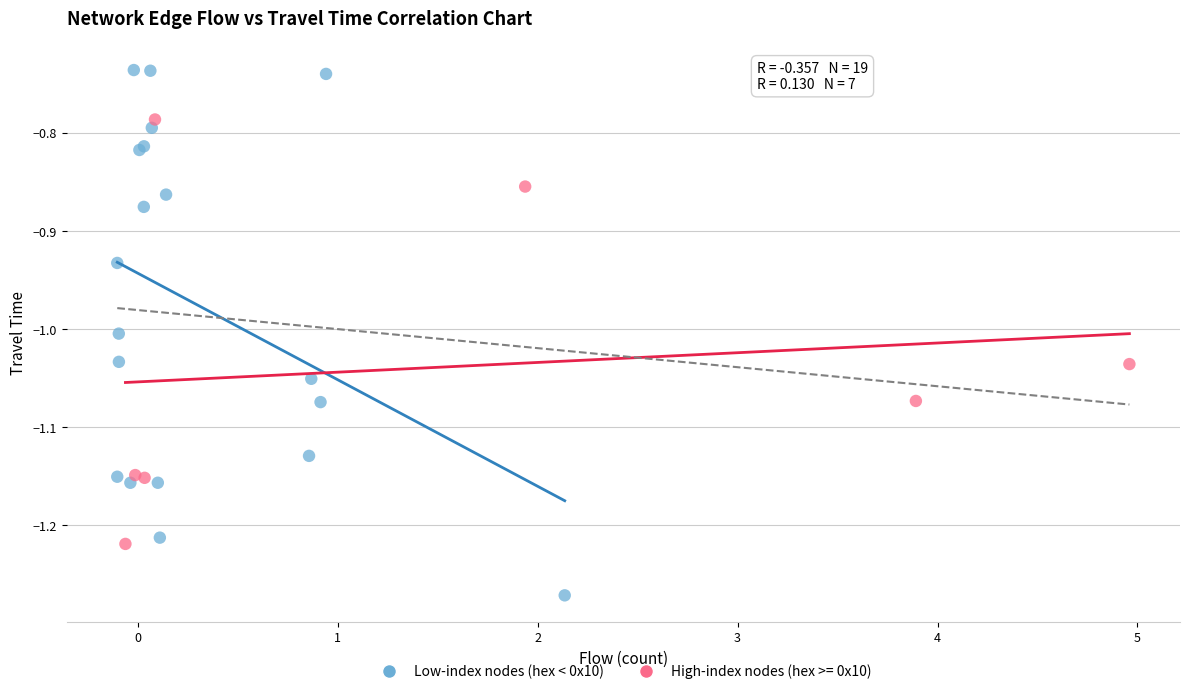

Which series has the widest spread of Y values?

Low-index nodes (hex < 0x10)